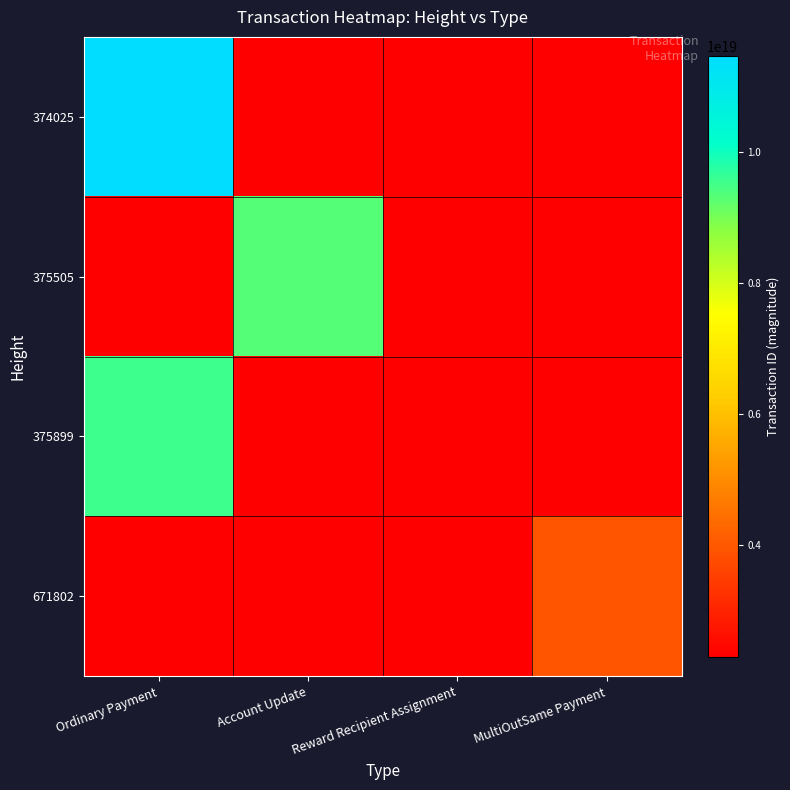

Count the number of categories in the chart.

4